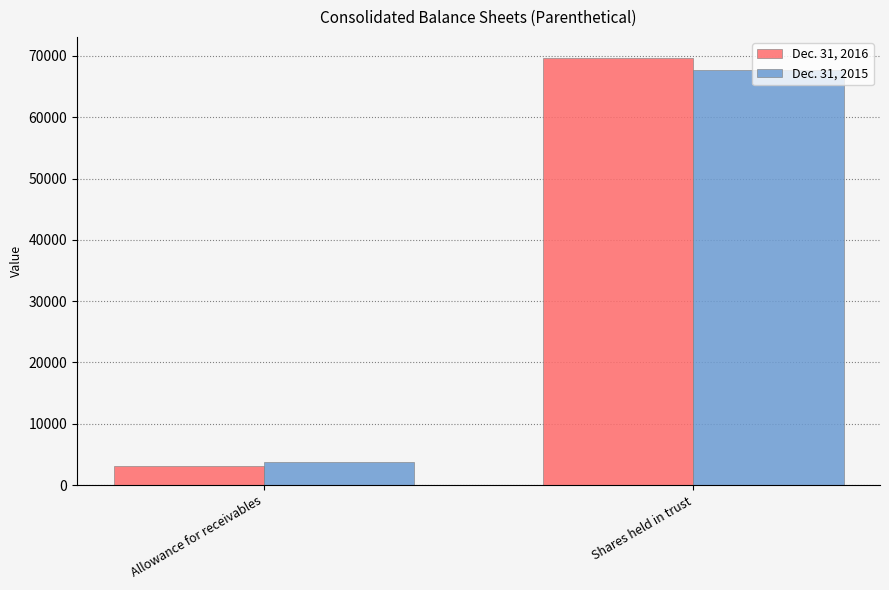

Rank the categories by Dec. 31, 2016 value from lowest to highest.

Allowance for receivables, Shares held in trust